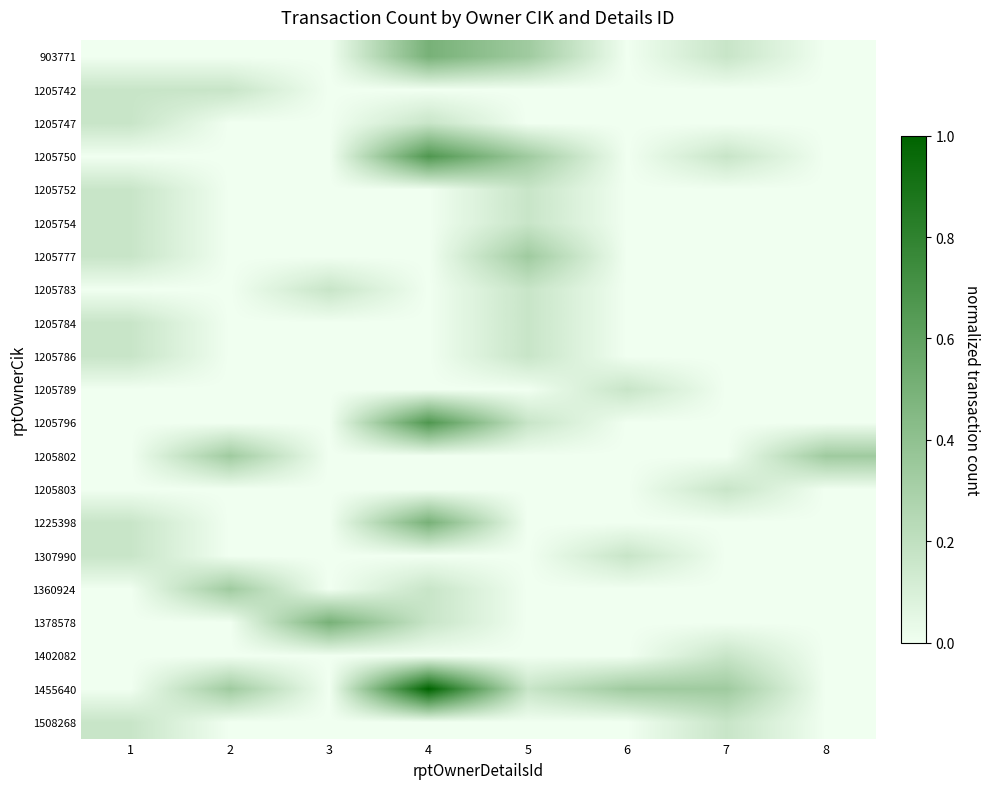

Which series changed the most between 2 and 6?

1205802